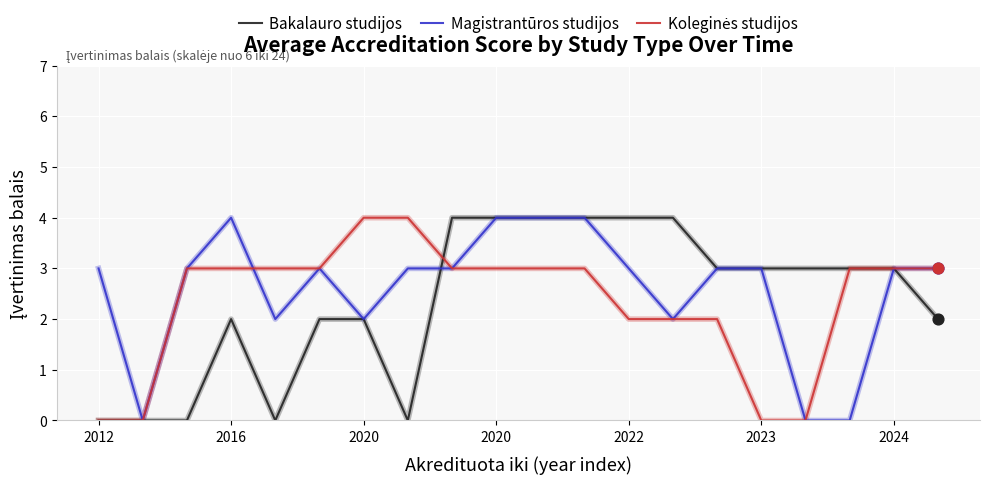

What is the greatest value displayed?

4